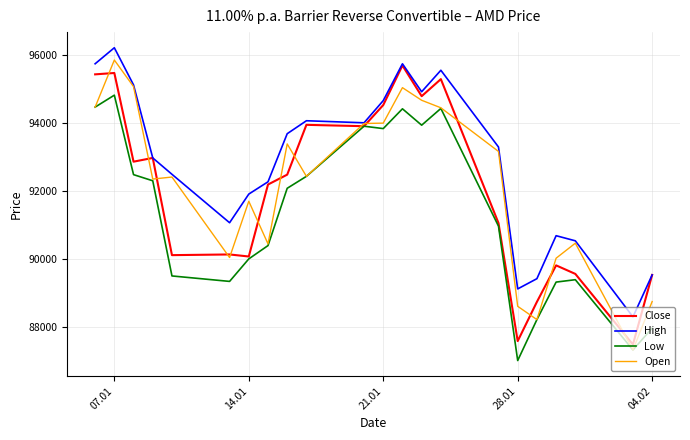

What is the minimum value shown in the chart?

87030